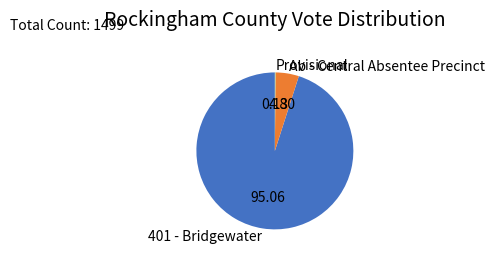

Combined, do Ab - Central Absentee Precinct and 401 - Bridgewater account for over 50%?

Yes